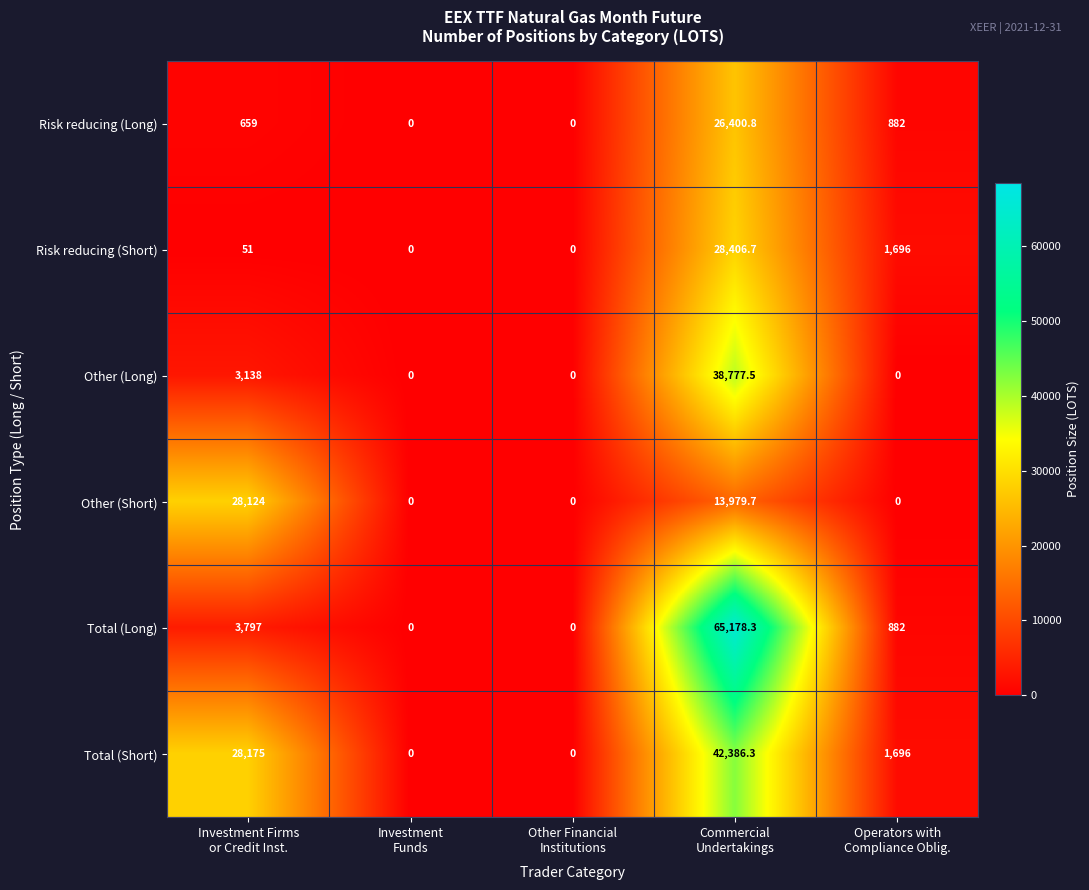

What is the greatest value displayed?

65178.3